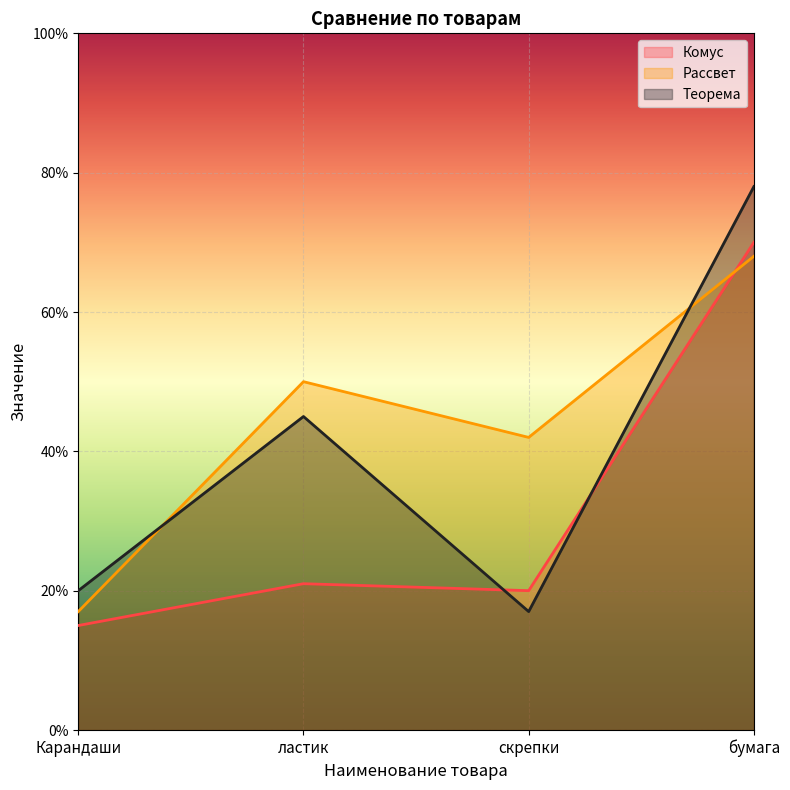

Which series has the largest total across all categories?

Рассвет